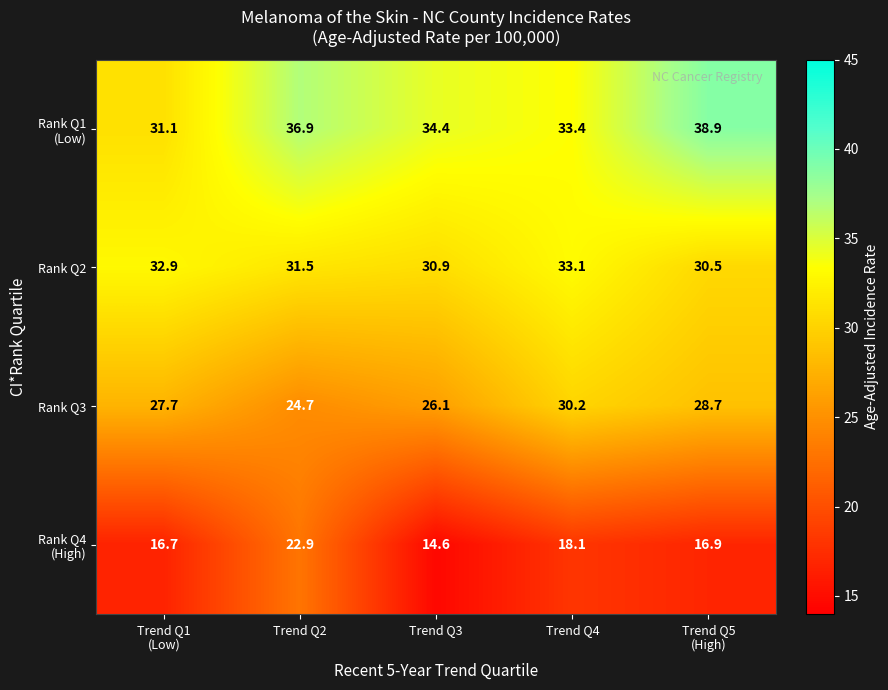

What is the sum of all Rank Q3 values?

137.4